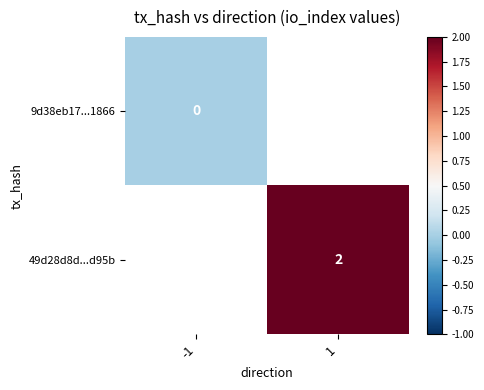

How many data points does each series have?

2